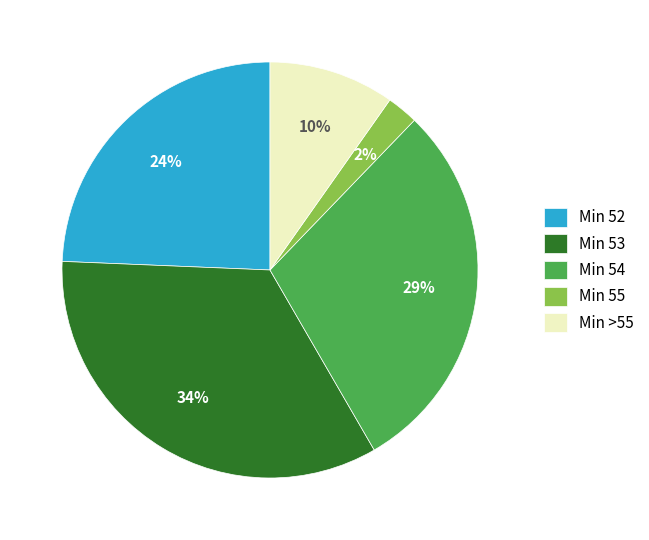

To the nearest percent, what is the average slice percentage?

20%